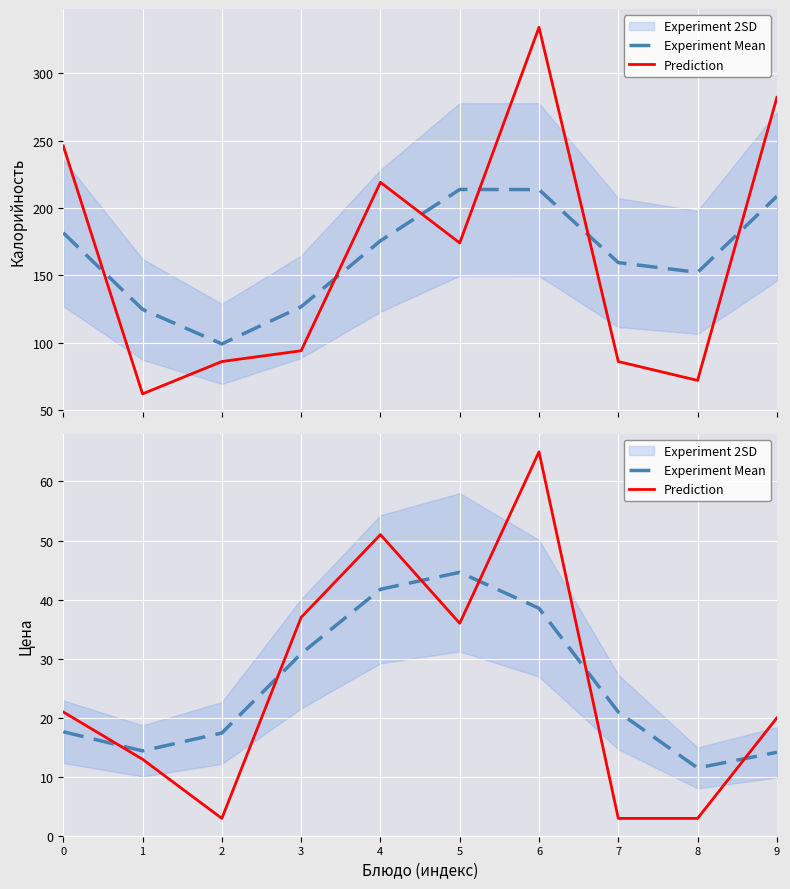

How many lines are shown in the chart?

2